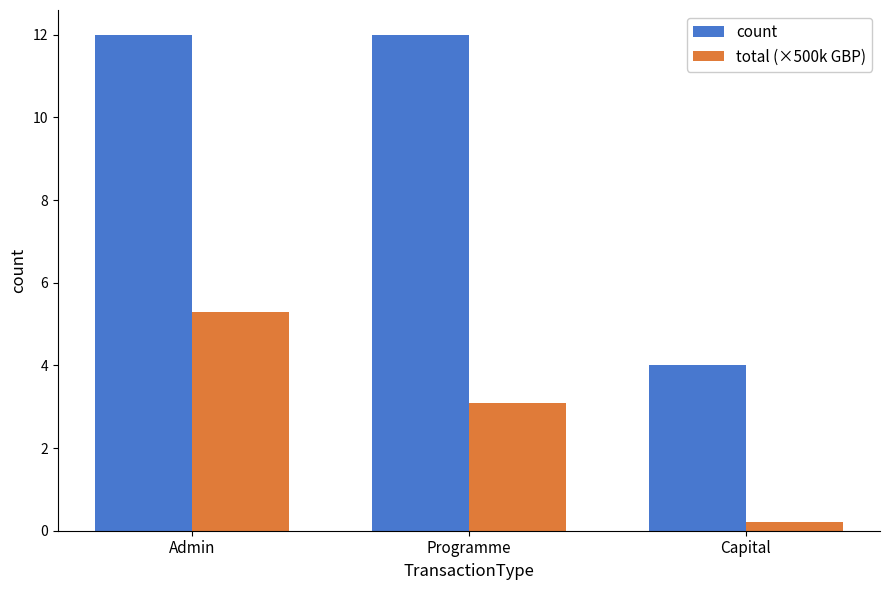

What is the difference between the total (×500k GBP) values at Programme and Admin?

2.2